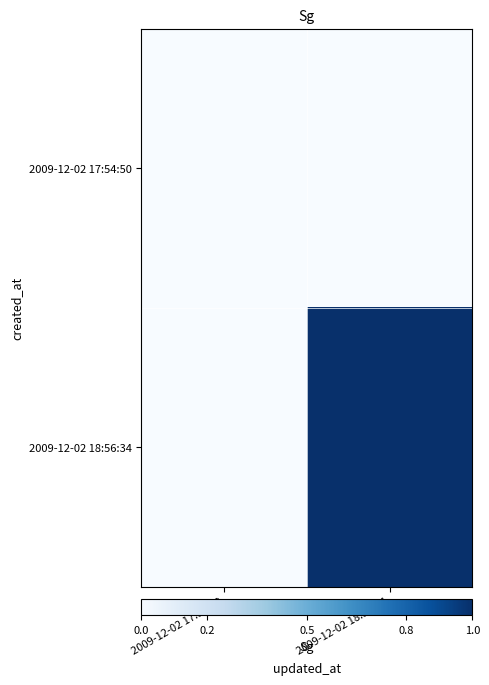

List the series in order of their peak value, lowest first.

2009-12-02 17:54:50, 2009-12-02 18:56:34